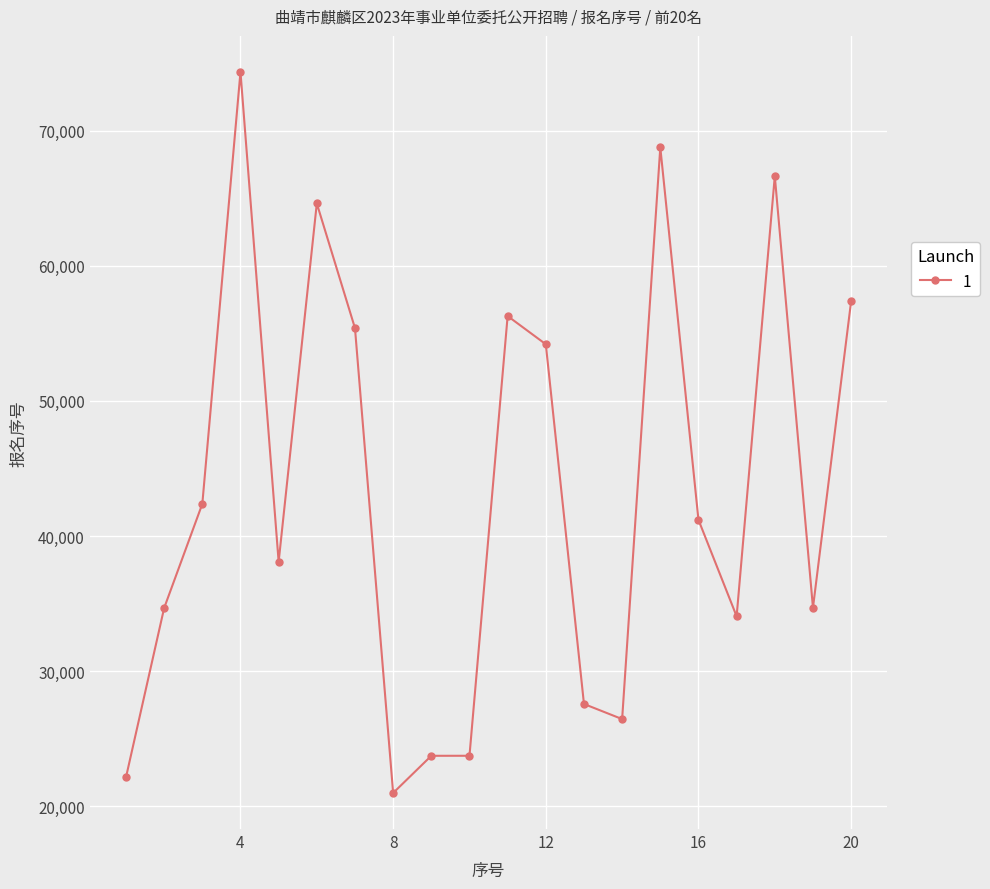

What is the greatest value displayed?

74341